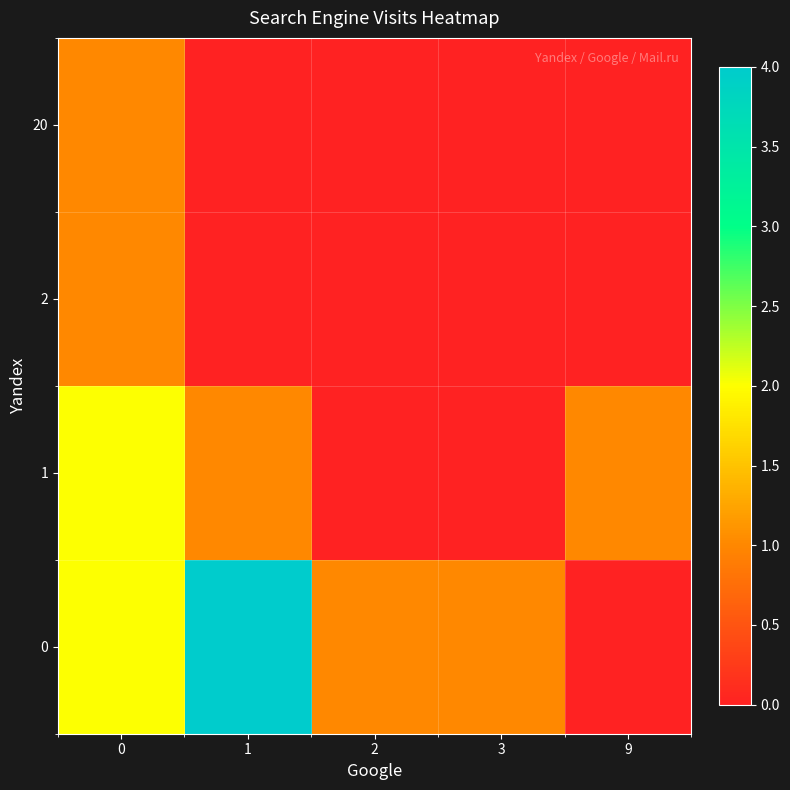

Reading left to right, list all the values displayed in this chart.

0: 0=2	1=4	2=1	3=1	9=0
1: 0=2	1=1	2=0	3=0	9=1
2: 0=1	1=0	2=0	3=0	9=0
20: 0=1	1=0	2=0	3=0	9=0